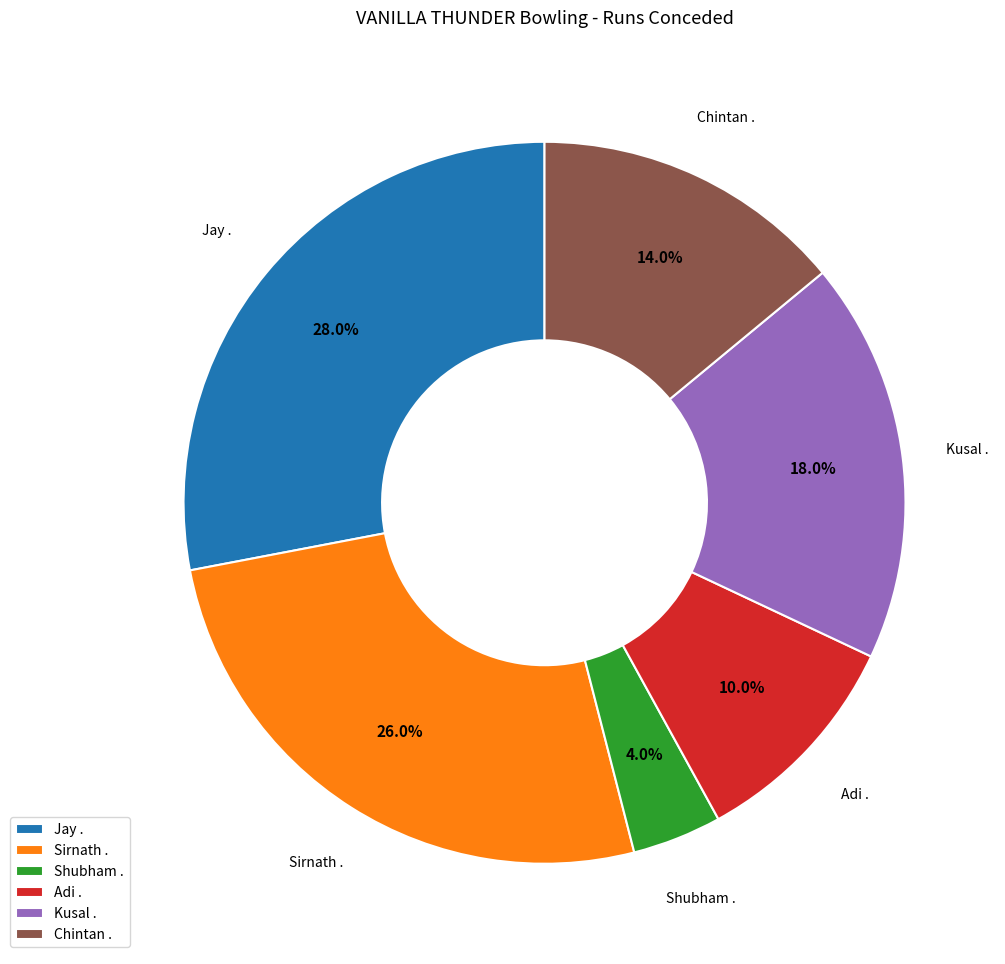

How many segments does this pie chart have?

6